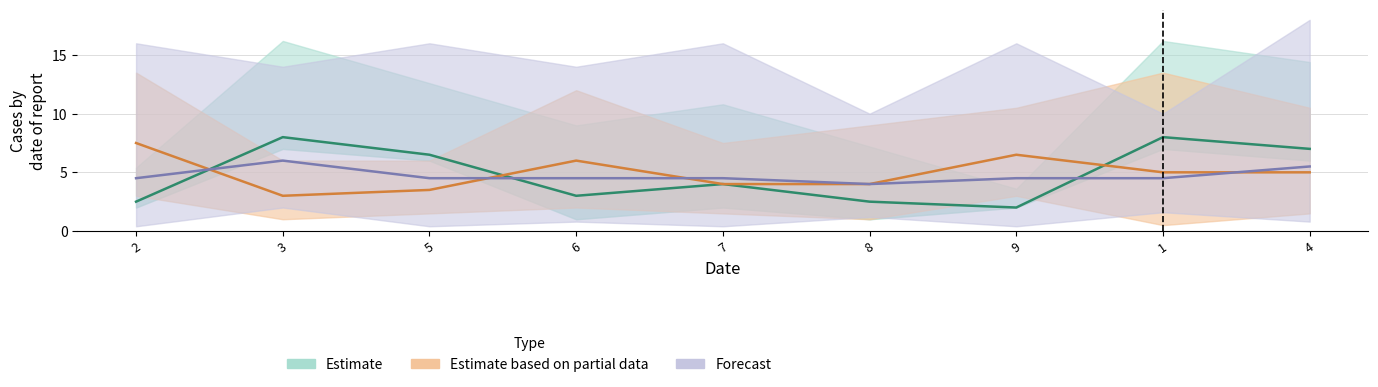

Which label corresponds to the largest value in the chart?

3